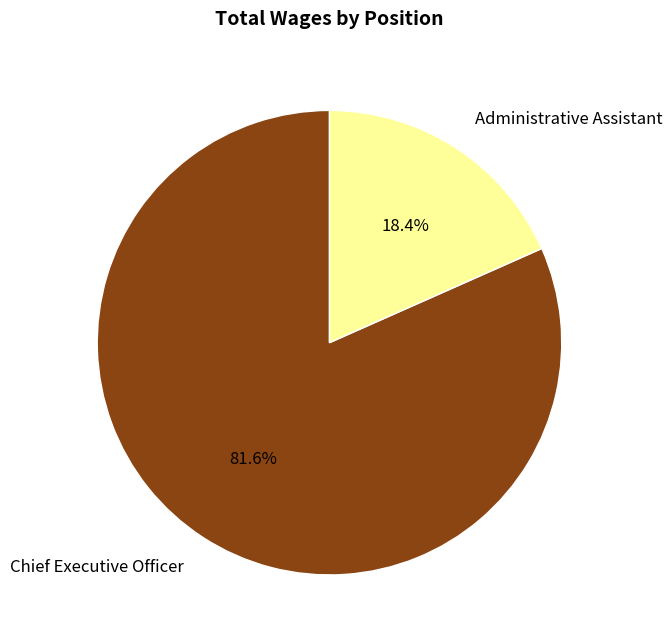

How many slices are in this pie chart?

2